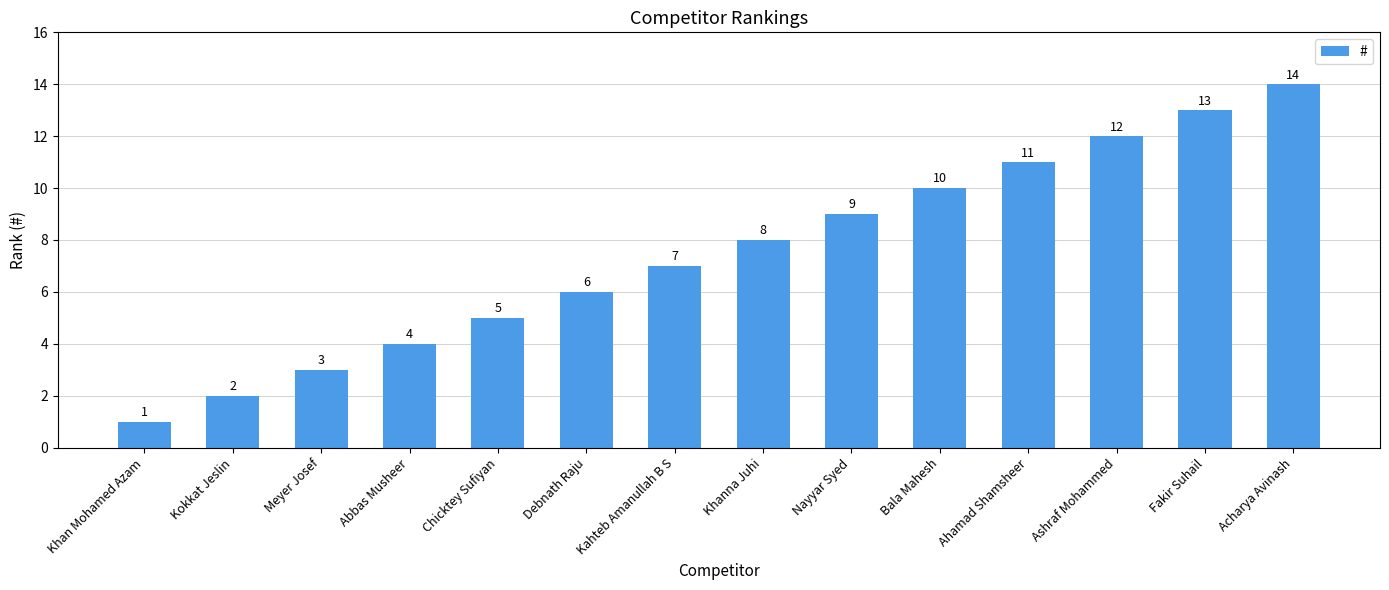

Where is the data nearest to the value 7?

Kahteb Amanullah B S